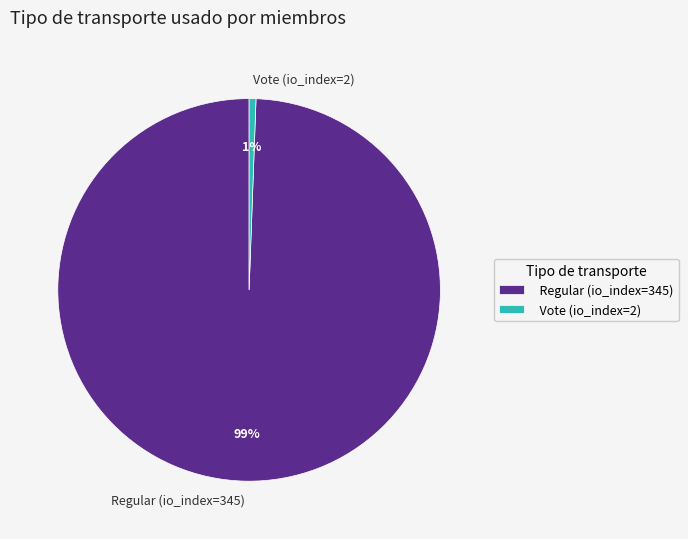

To the nearest percent, what percentage of the pie is Vote (io_index=2)?

1%